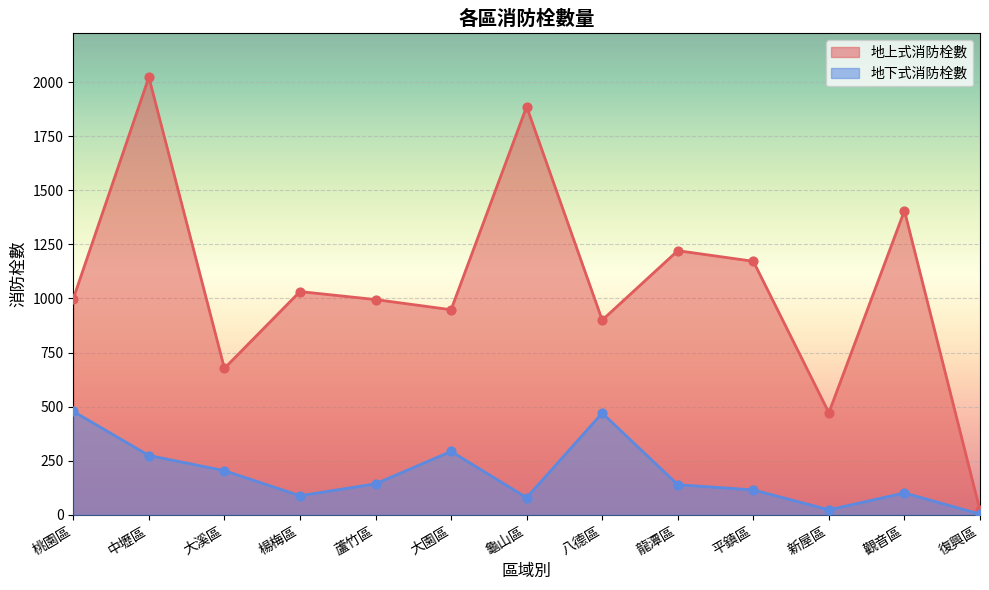

What is the total value across all series at 楊梅區?

1120